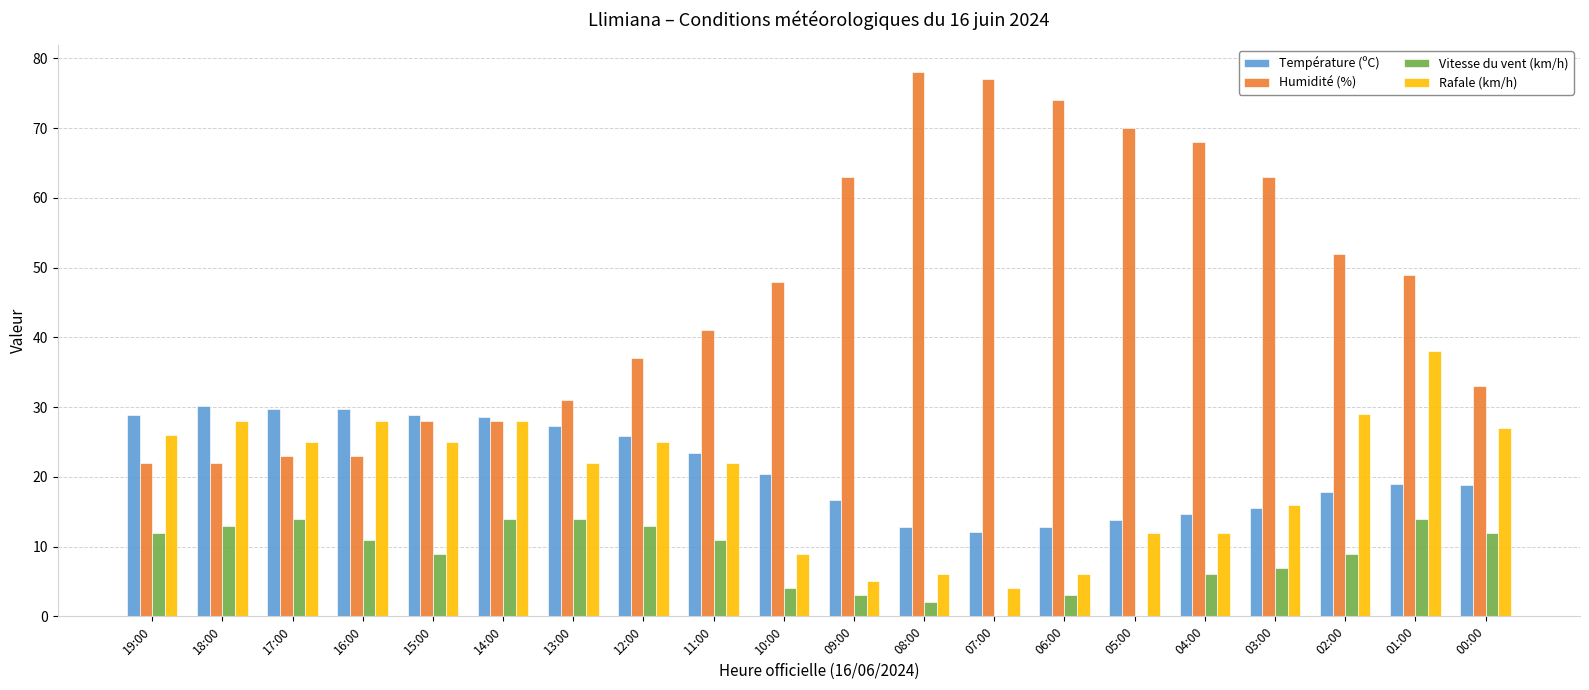

What is the total value across all series at 17:00?

91.7